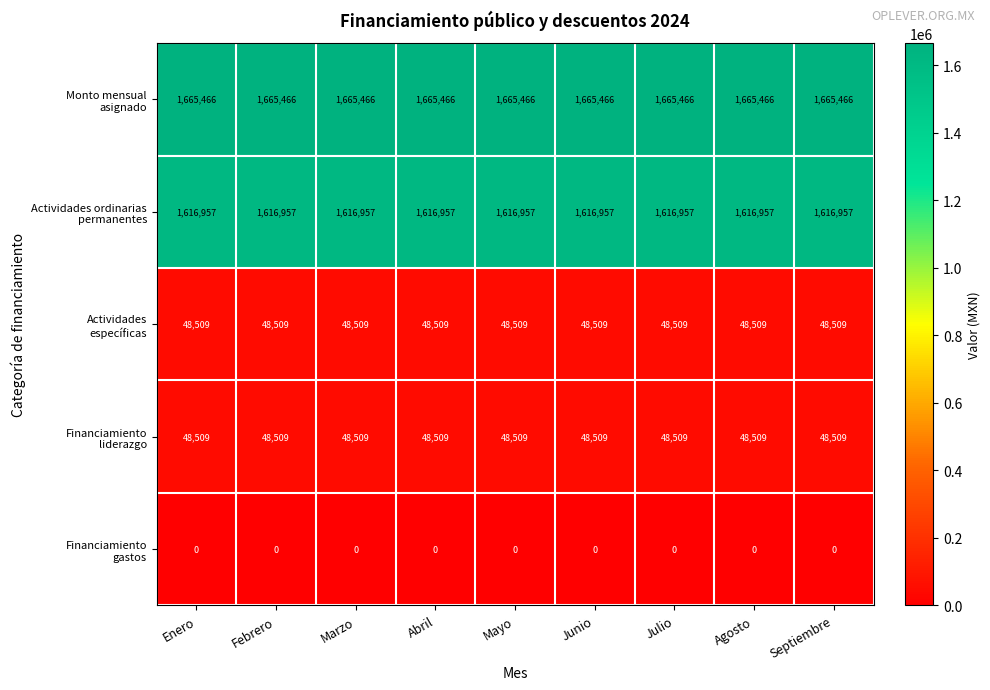

What is the spread (max minus min) of values at Septiembre?

1665466